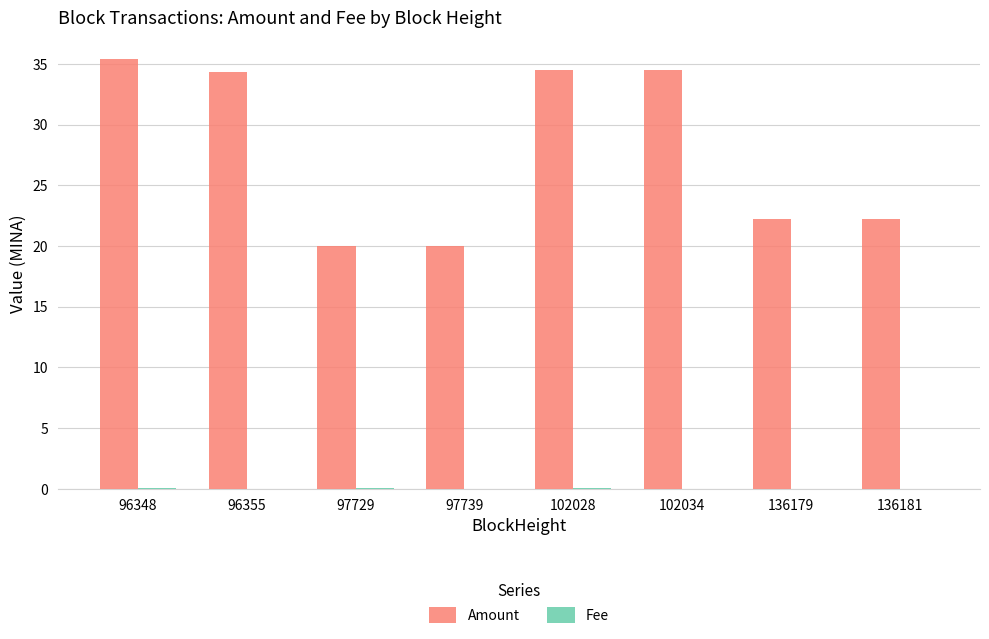

What is the maximum value shown in the chart?

35.4